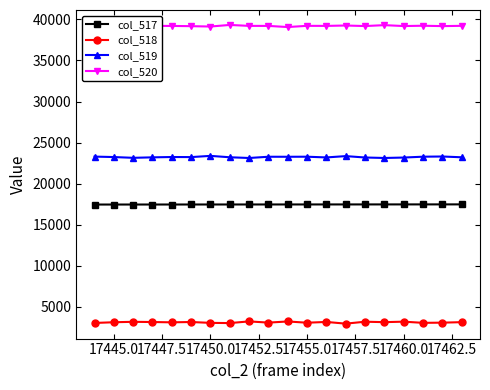

Which series has the largest total across all categories?

col_520